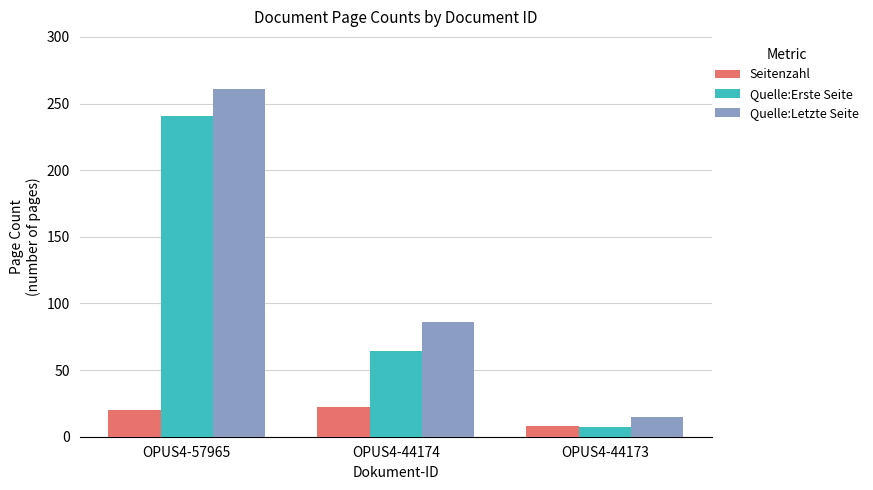

True or false: Quelle:Erste Seite has a value of 7 at OPUS4-44173.

True